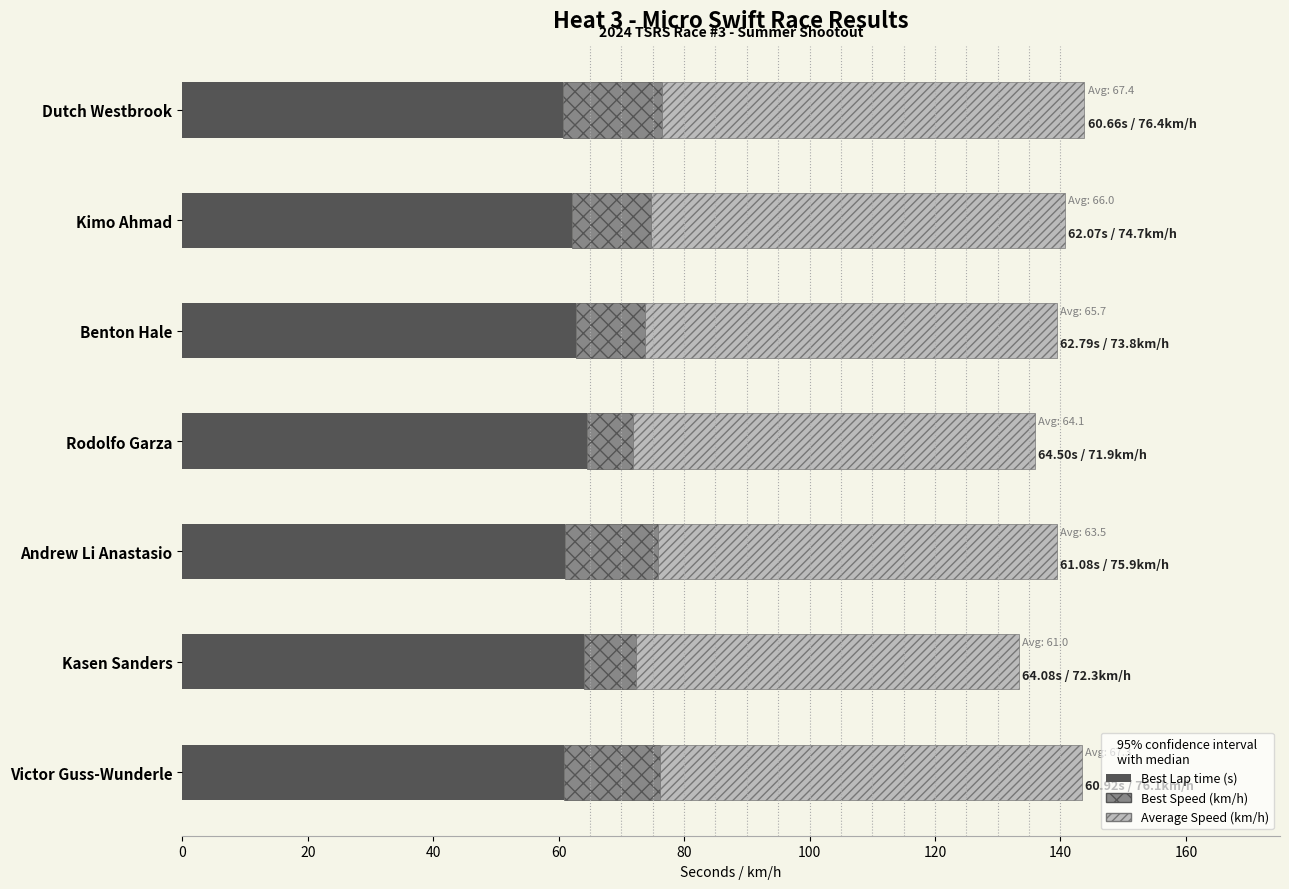

The value of Best Lap time (s) at Benton Hale is 13.4. True or false?

False